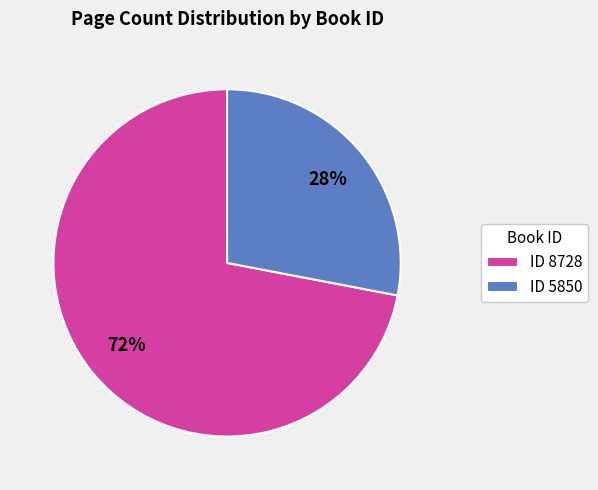

To the nearest percent, what is the difference between the largest and smallest slice percentages?

44%